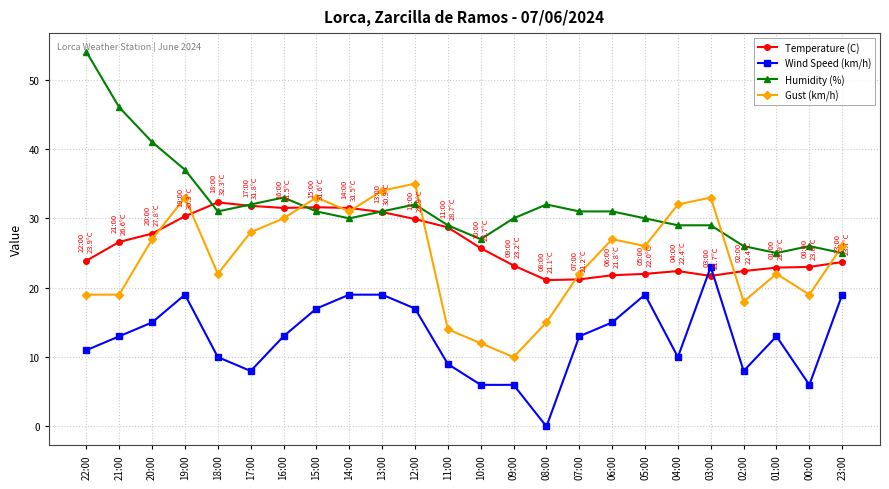

What is the highest value of the Wind Speed (km/h) series?

23.0